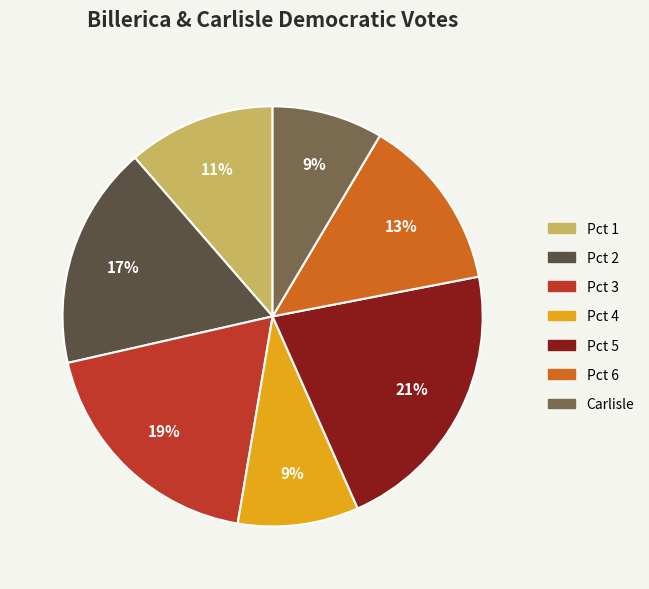

Count the number of slices in the pie.

7